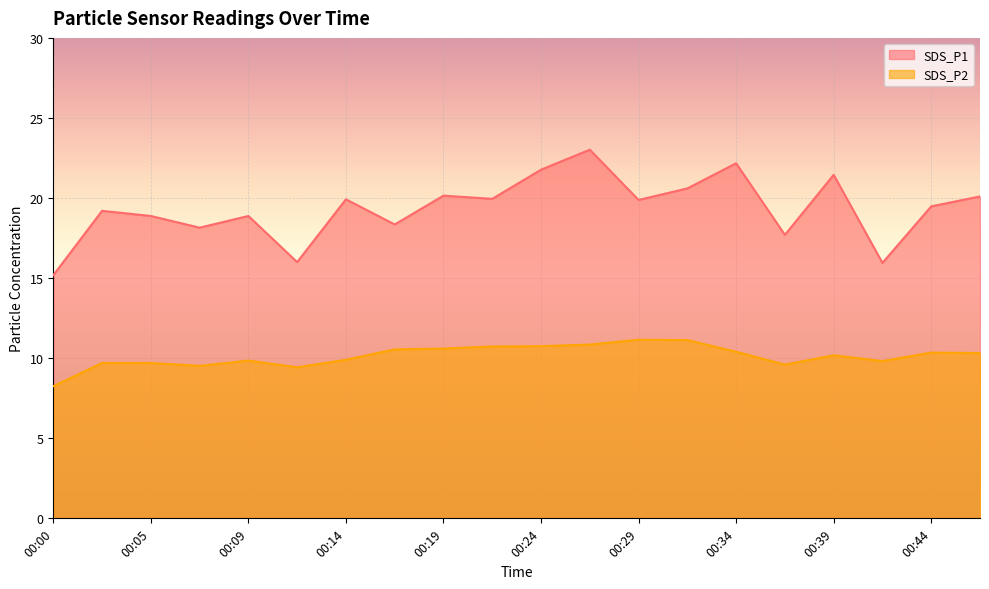

At which label is SDS_P2 closest to 9?

00:12